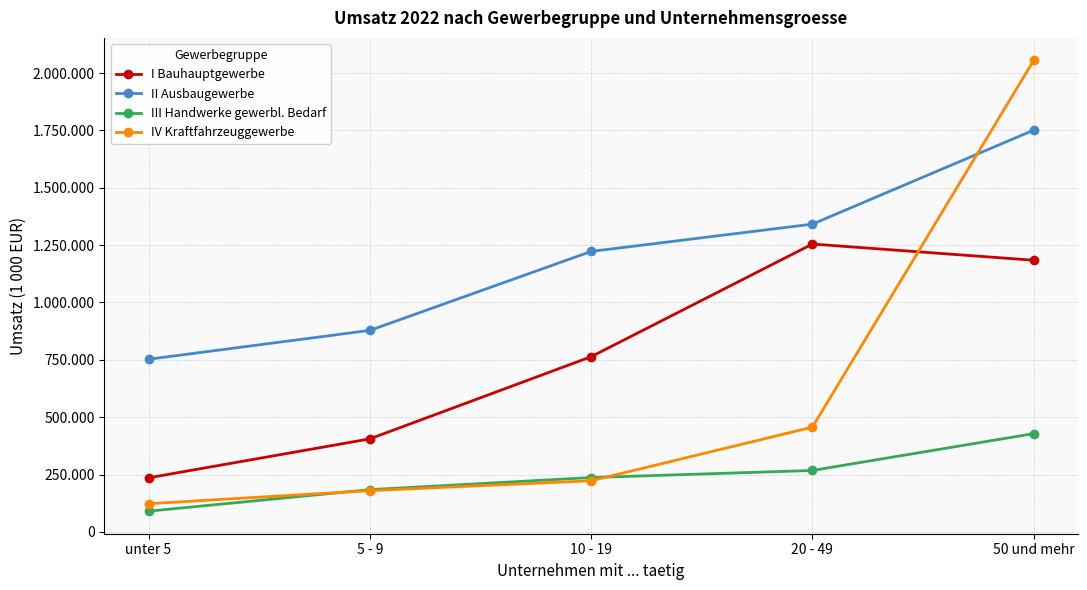

Rank the series by their maximum value, from highest to lowest.

IV Kraftfahrzeuggewerbe, II Ausbaugewerbe, I Bauhauptgewerbe, III Handwerke gewerbl. Bedarf